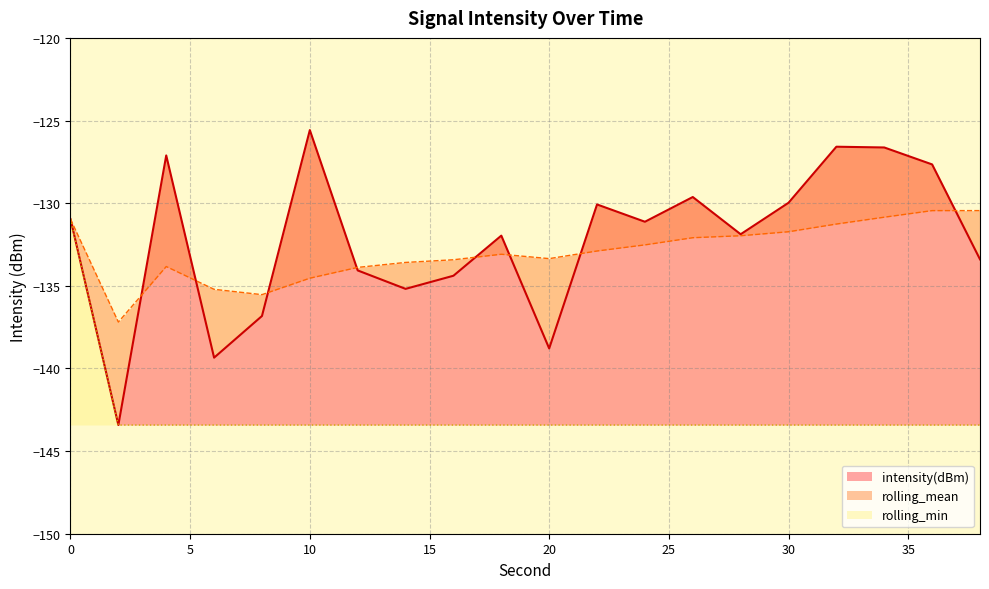

Is the value of rolling_min at 26 greater than the value of rolling_mean at 26?

No